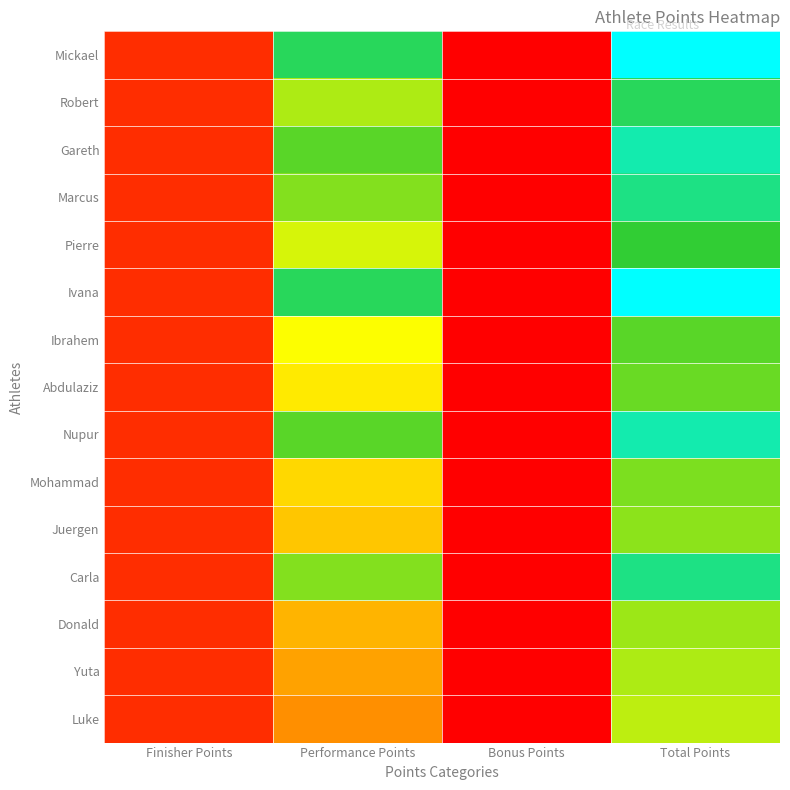

Rank the series at Performance Points from lowest to highest value.

Luke, Yuta, Donald, Juergen, Mohammad, Abdulaziz, Ibrahem, Pierre, Robert, Marcus, Carla, Gareth, Nupur, Mickael, Ivana